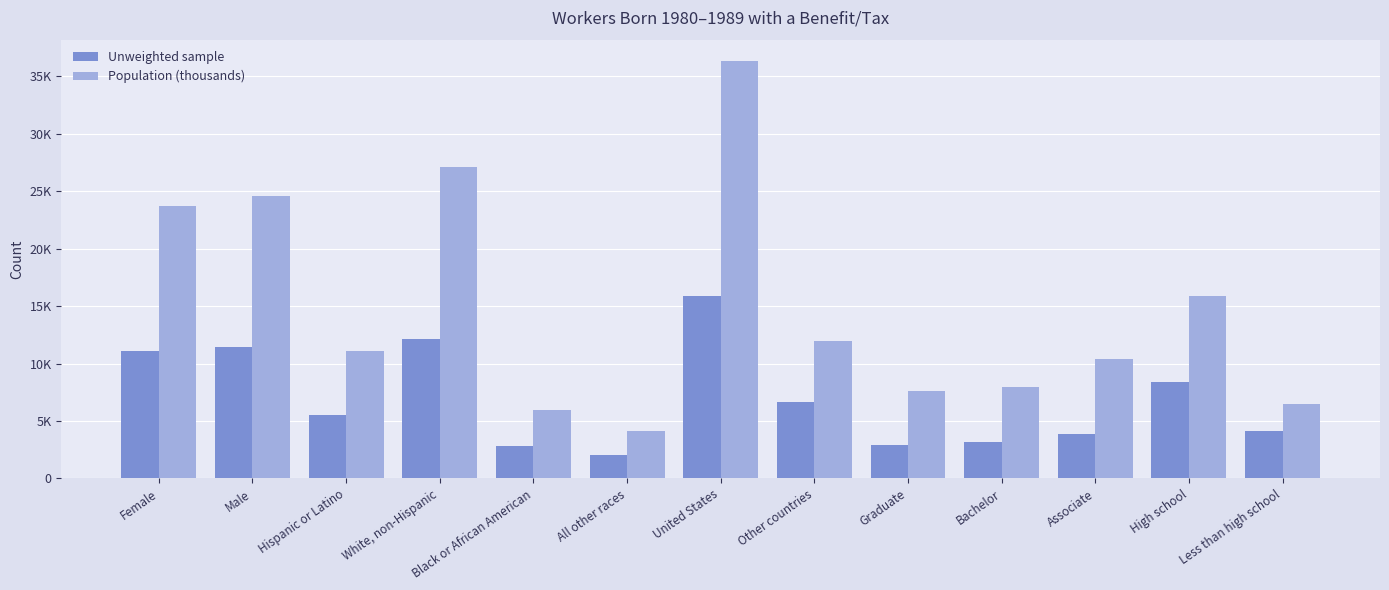

What are all the series names shown in the legend?

Unweighted sample, Population (thousands)